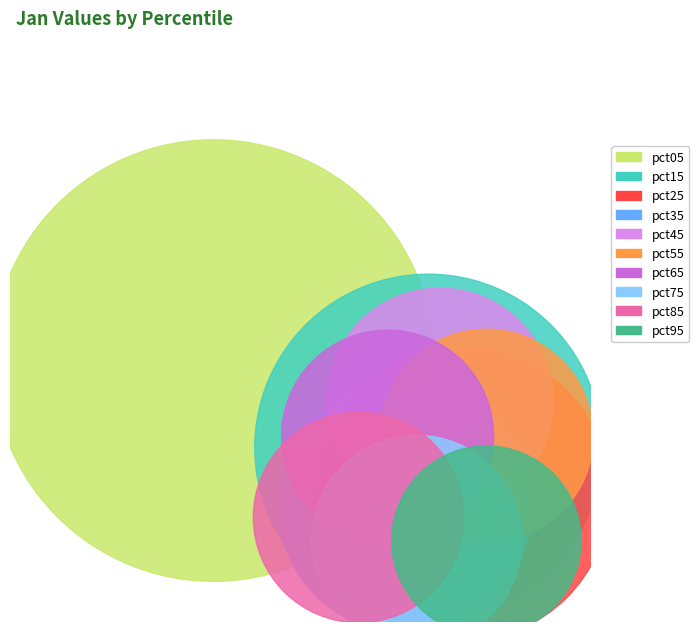

How many segments does this pie chart have?

10